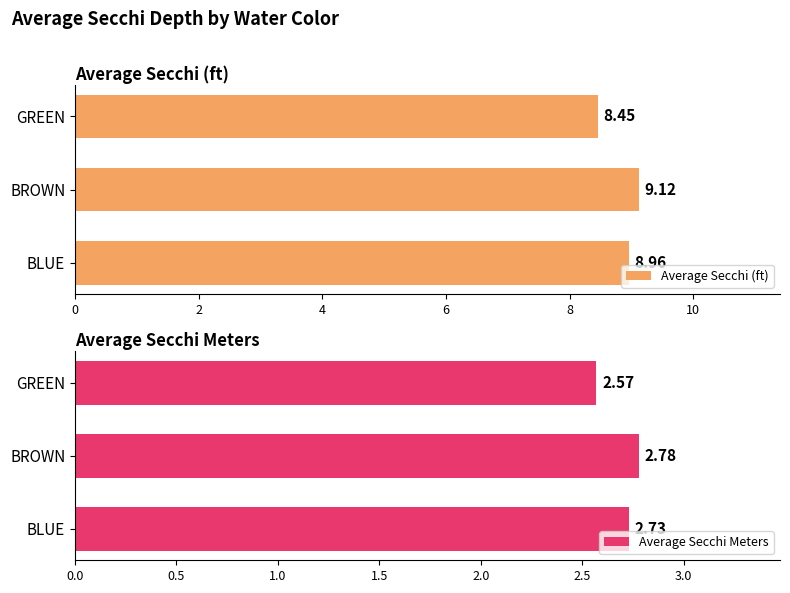

Which series has the largest total across all categories?

Average Secchi (ft)